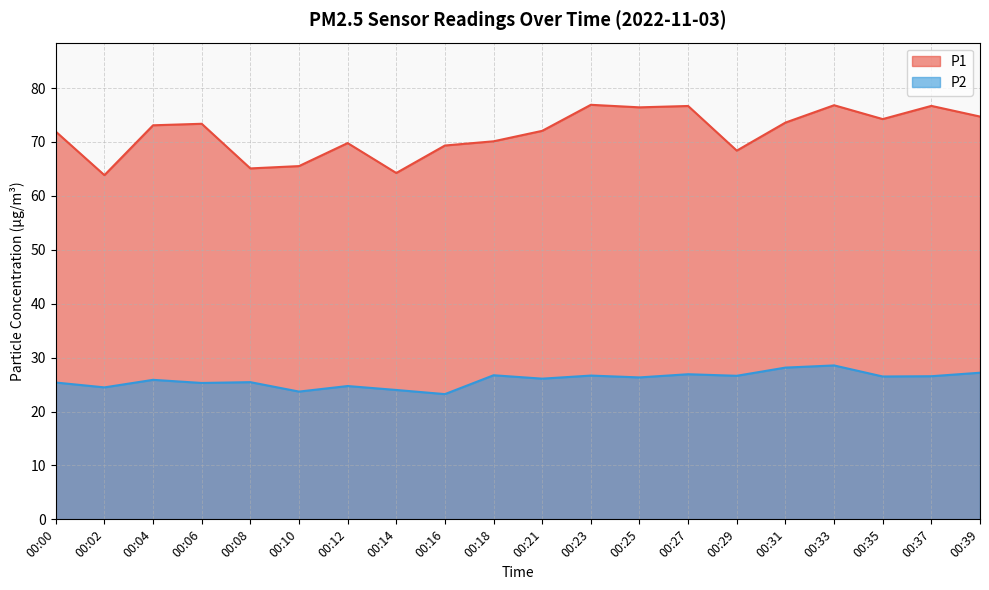

In P1, how many points are higher than both neighbors (excluding endpoints)?

6